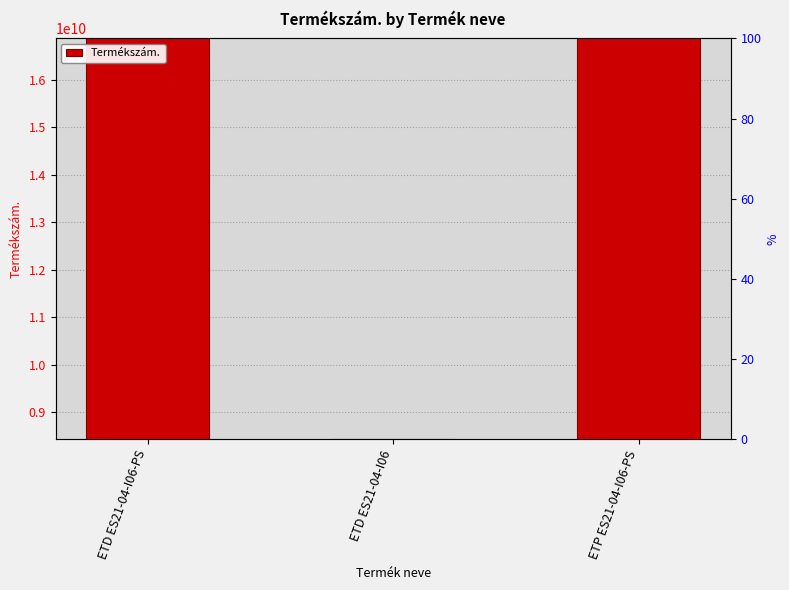

At which label is the value closest to 12654043056?

ETD ES21-04-I06-PS